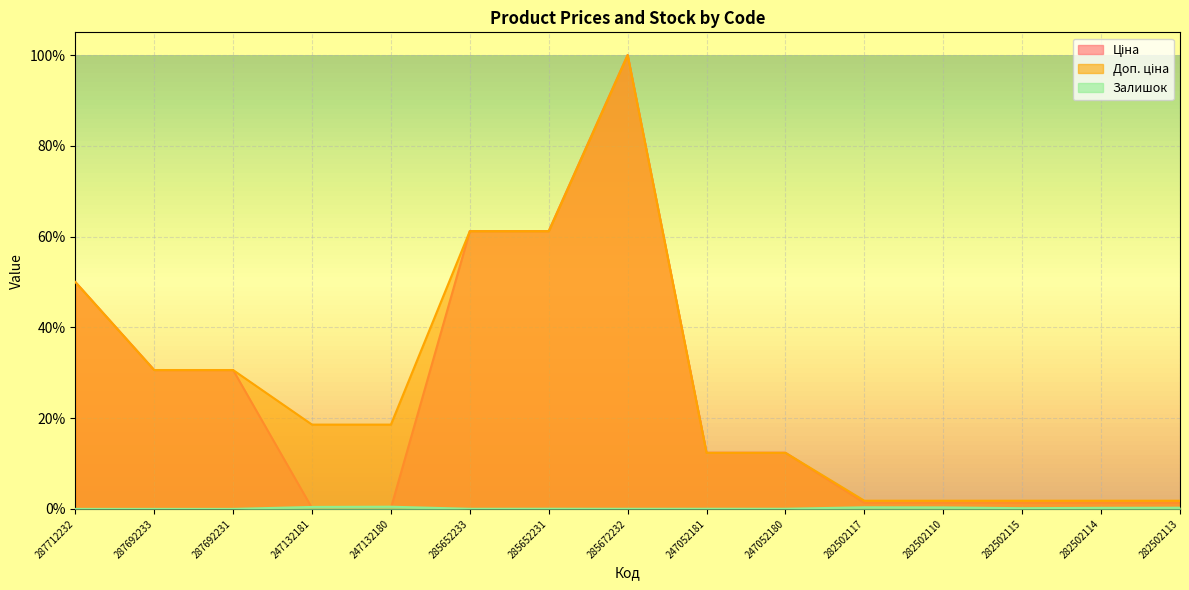

At which category is the sum across all series the highest?

285672232